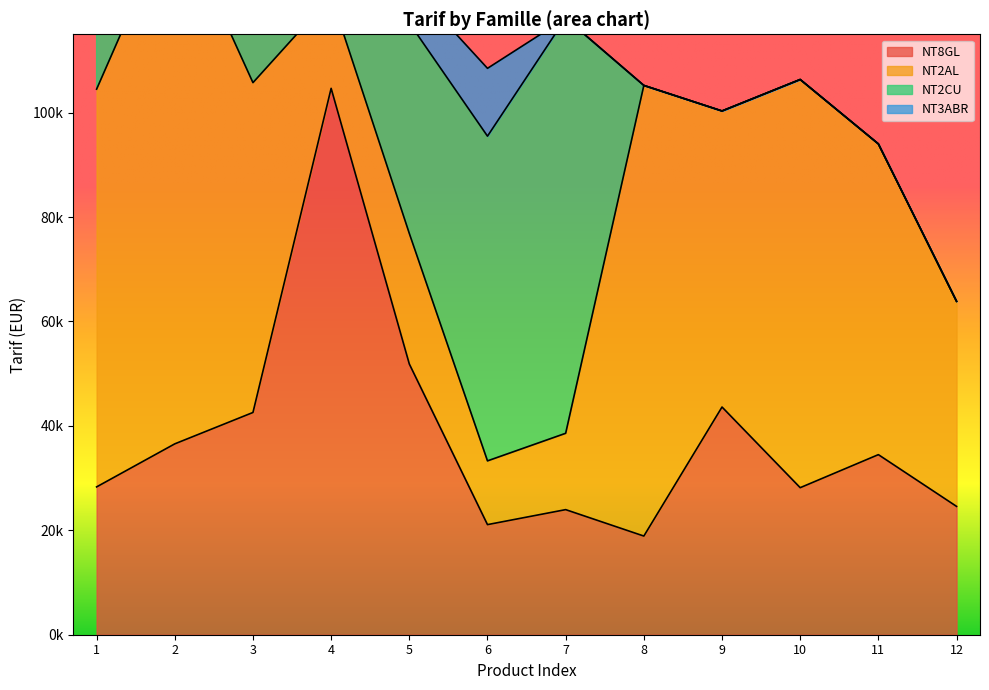

What is the value of the NT8GL point at the 6th from the left?

21087.1